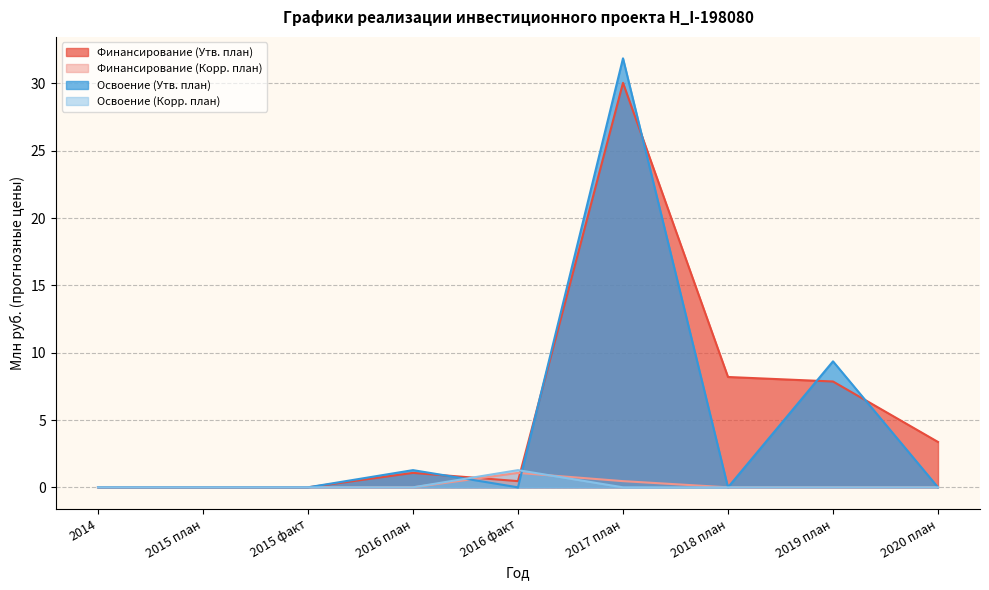

Does the chart have visible grid lines?

Yes